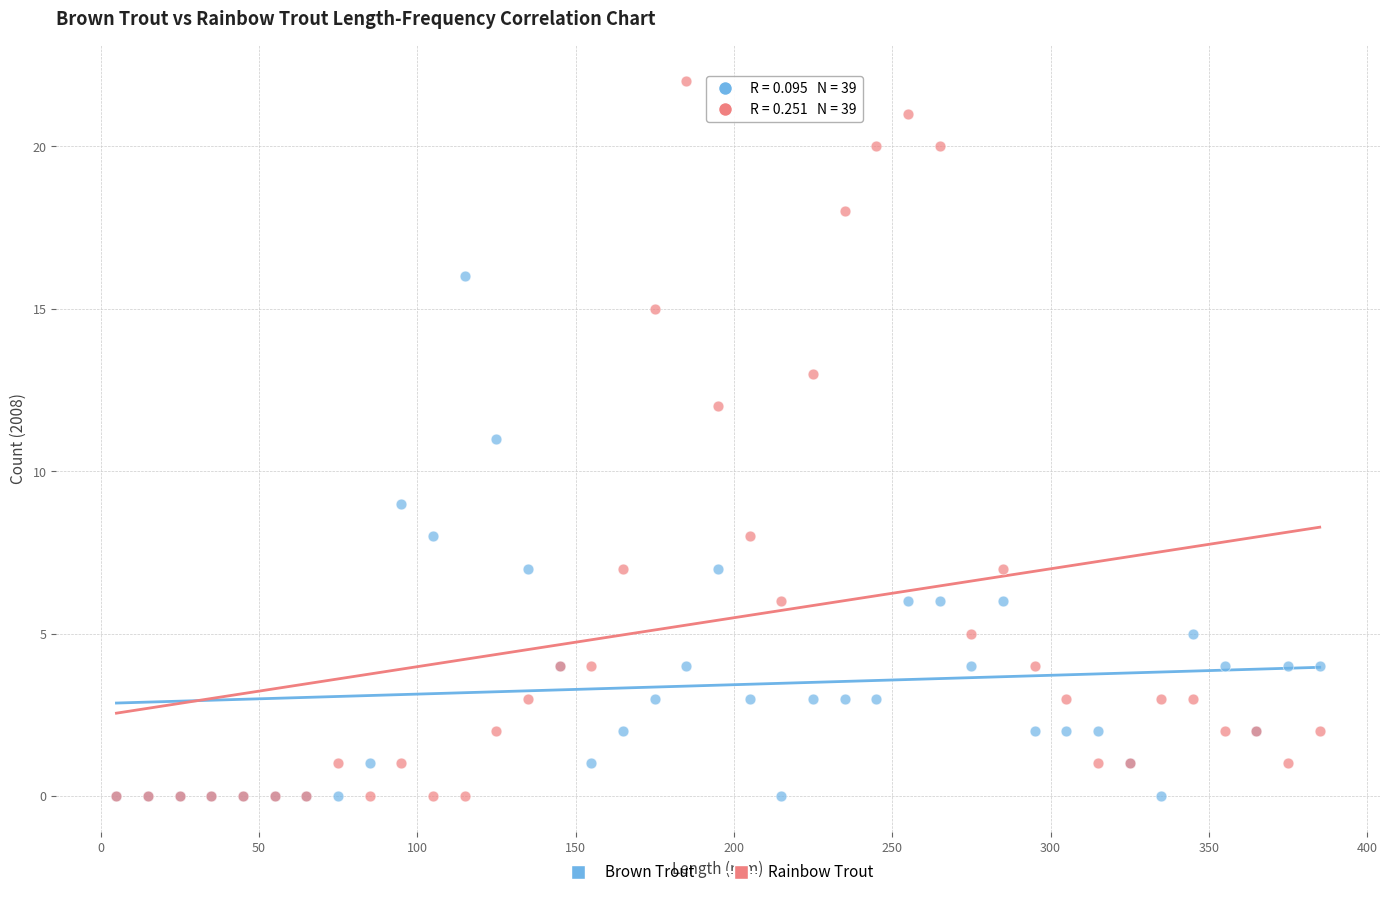

What are all the series names shown in the legend?

Brown Trout, Rainbow Trout